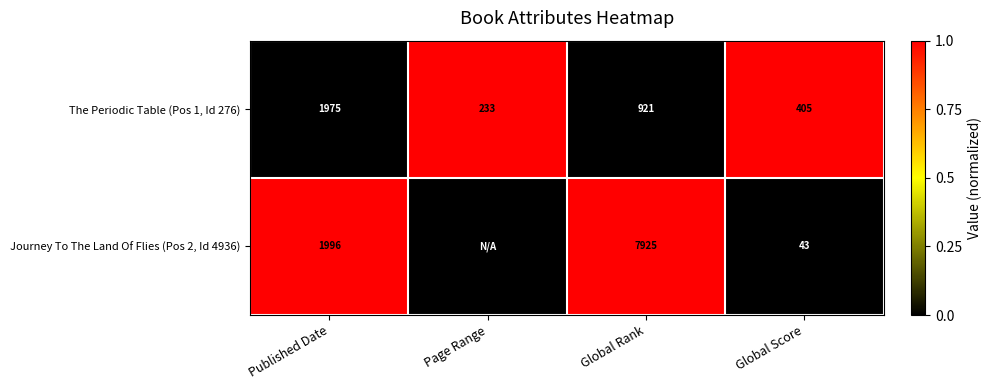

What is the sum of all The Periodic Table (Pos 1, Id 276) values?

3534